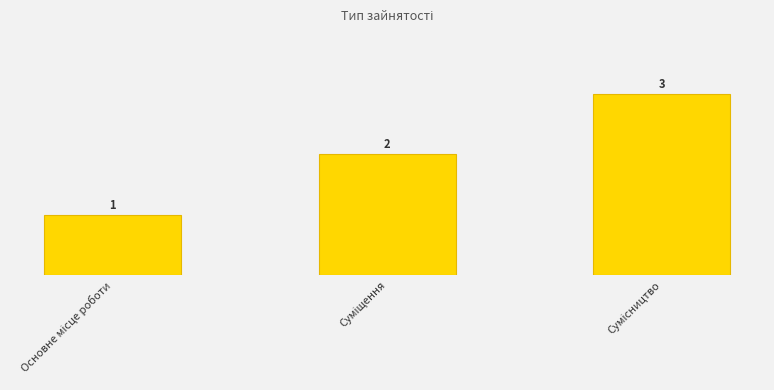

How many bars are there in total?

3